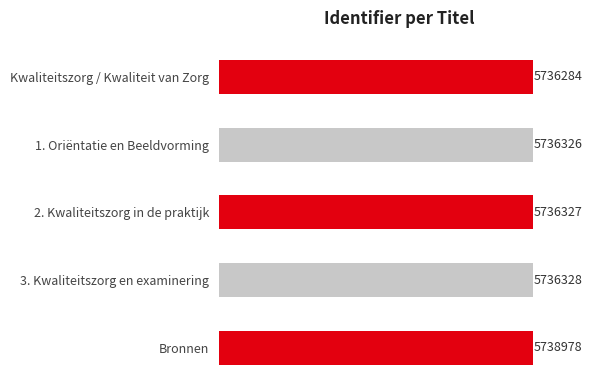

What is the ratio of the value at 3. Kwaliteitszorg en examinering to the value at Kwaliteitszorg / Kwaliteit van Zorg?

1.0